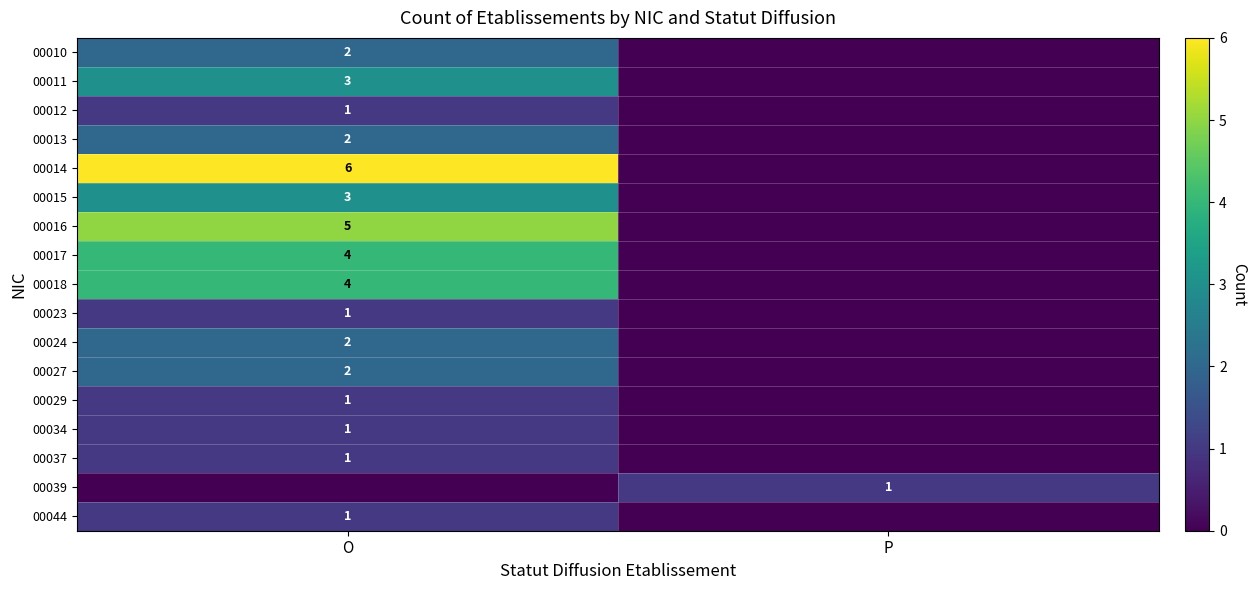

The value of 00010 at O is 4. True or false?

False